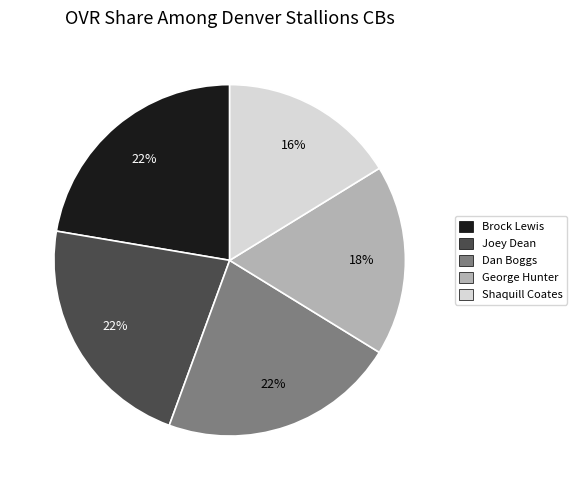

Is George Hunter the majority of the pie?

No